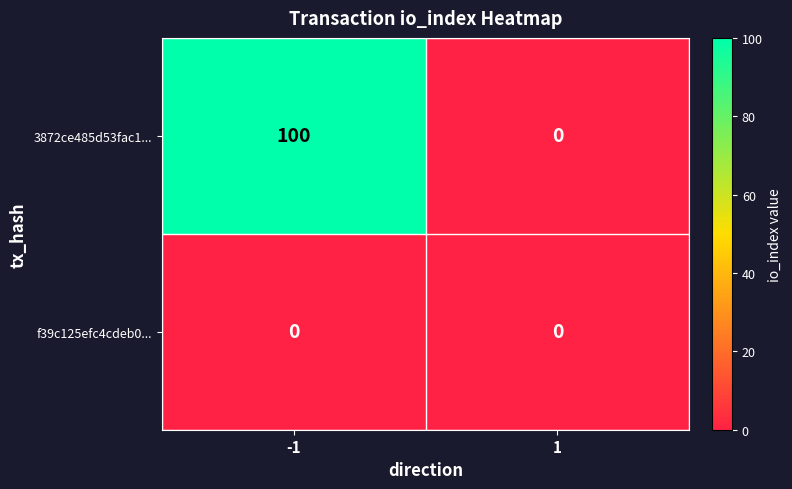

True or false: 3872ce485d53fac1... has a value of 100 at -1.

True